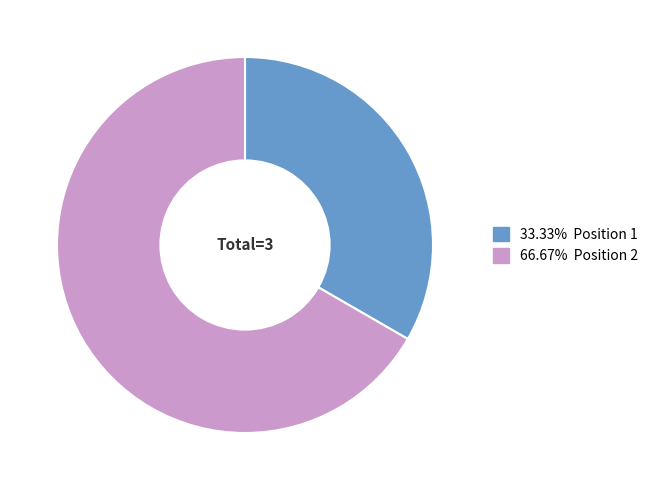

Does any single category account for the majority?

Yes